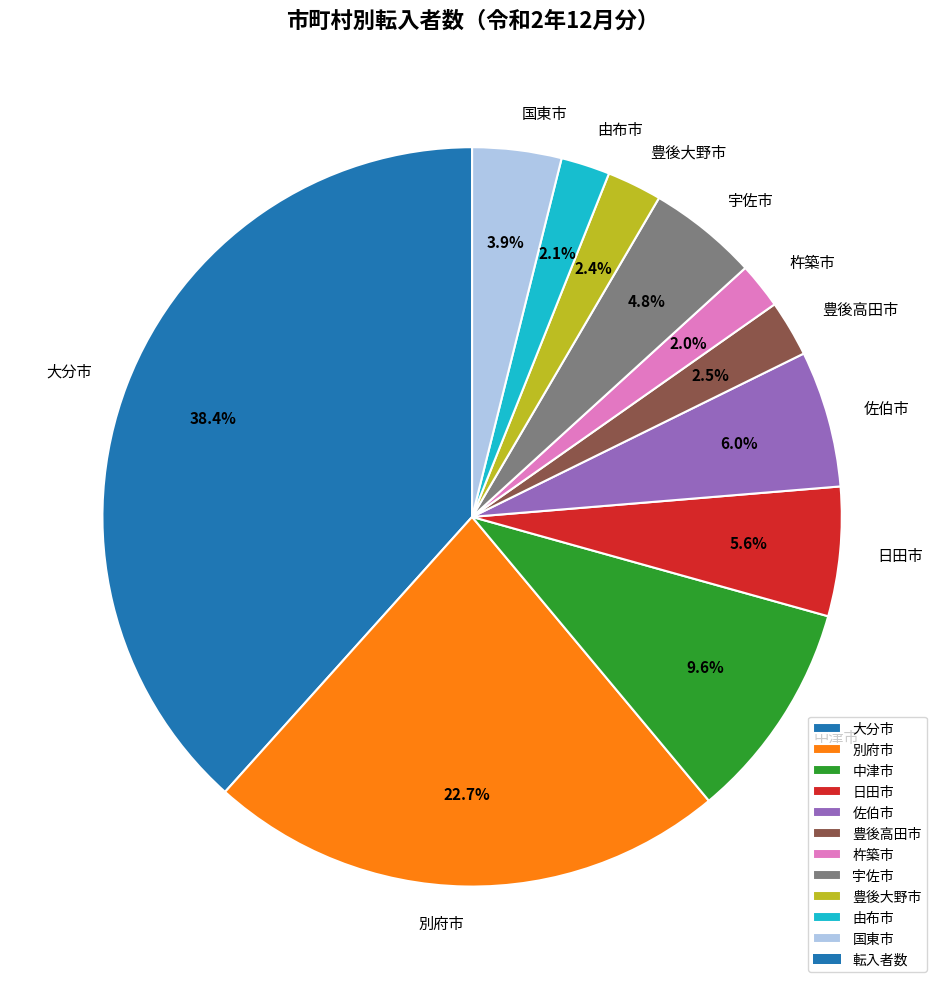

Approximately how many times larger is the value at 由布市 compared to 宇佐市?

0.4